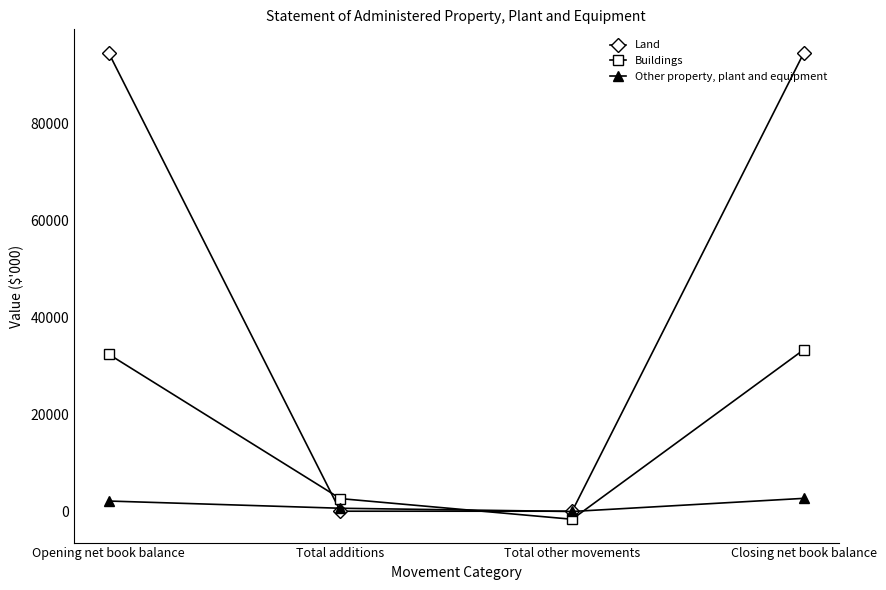

What position from the right is Total other movements?

2